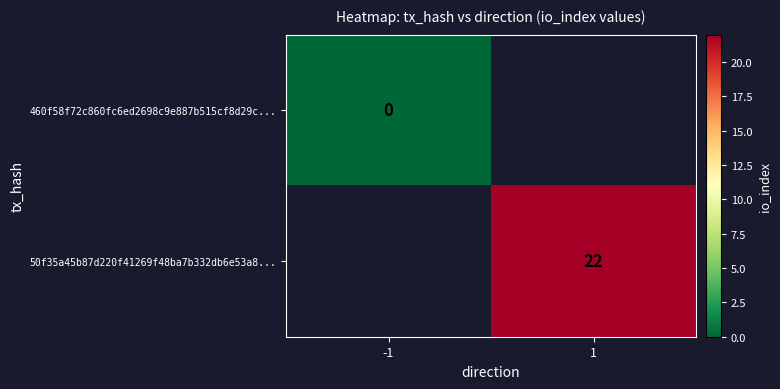

How many positive values does the 50f35a45b87d220f41269f48ba7b332db6e53a8... series have?

1